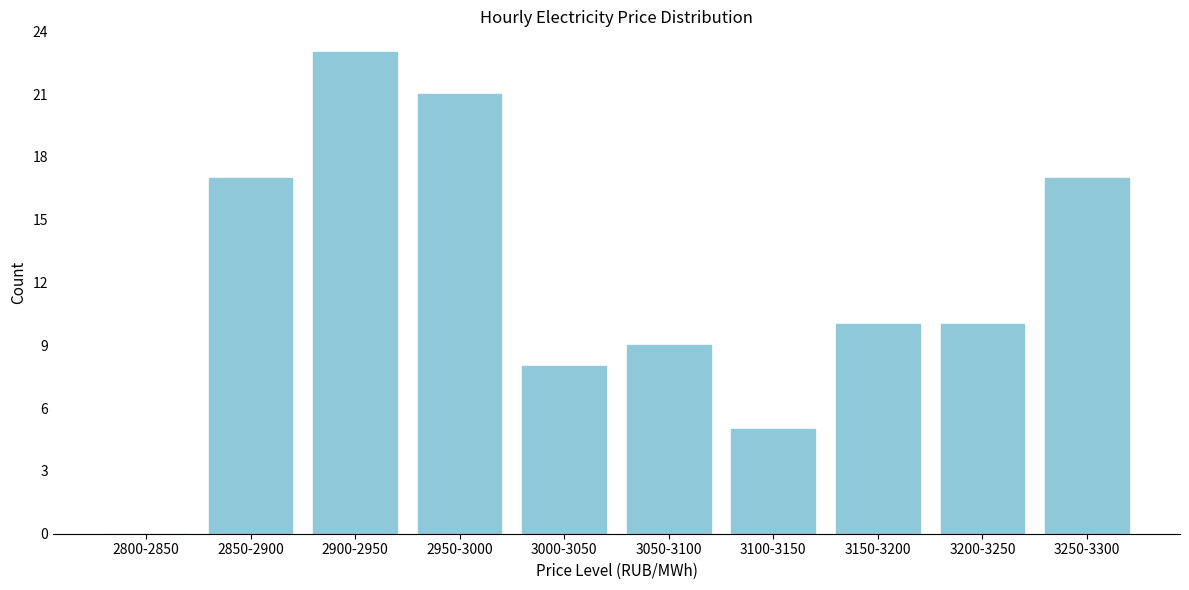

Reading left to right, extract all data points from this chart.

2800-2850=0	2850-2900=17	2900-2950=23	2950-3000=21	3000-3050=8	3050-3100=9	3100-3150=5	3150-3200=10	3200-3250=10	3250-3300=17